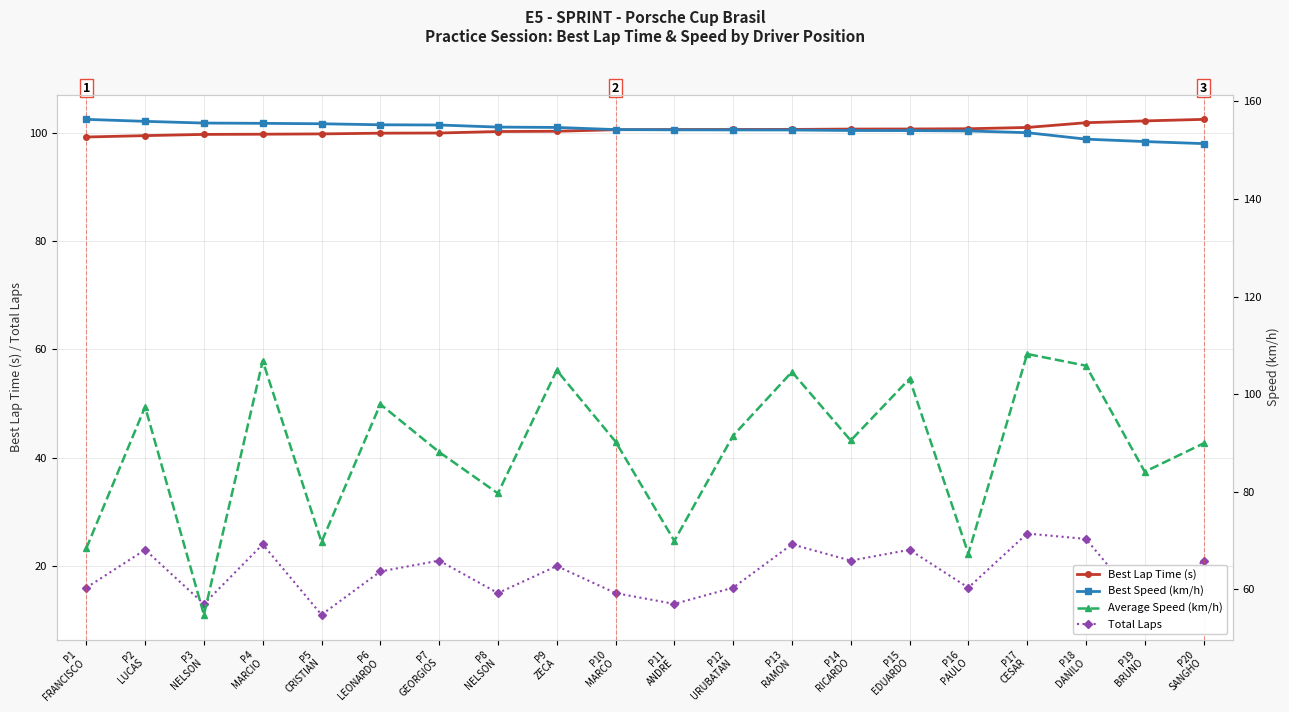

Read the Best Speed (km/h) value at P9
ZECA.

154.7